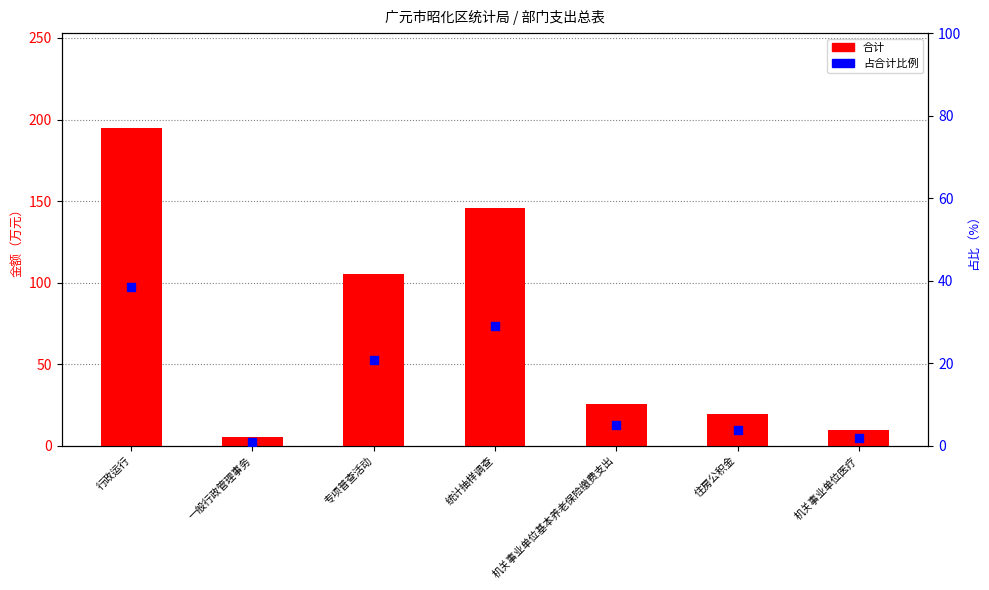

Which series contains the lowest Y value?

占合计比例